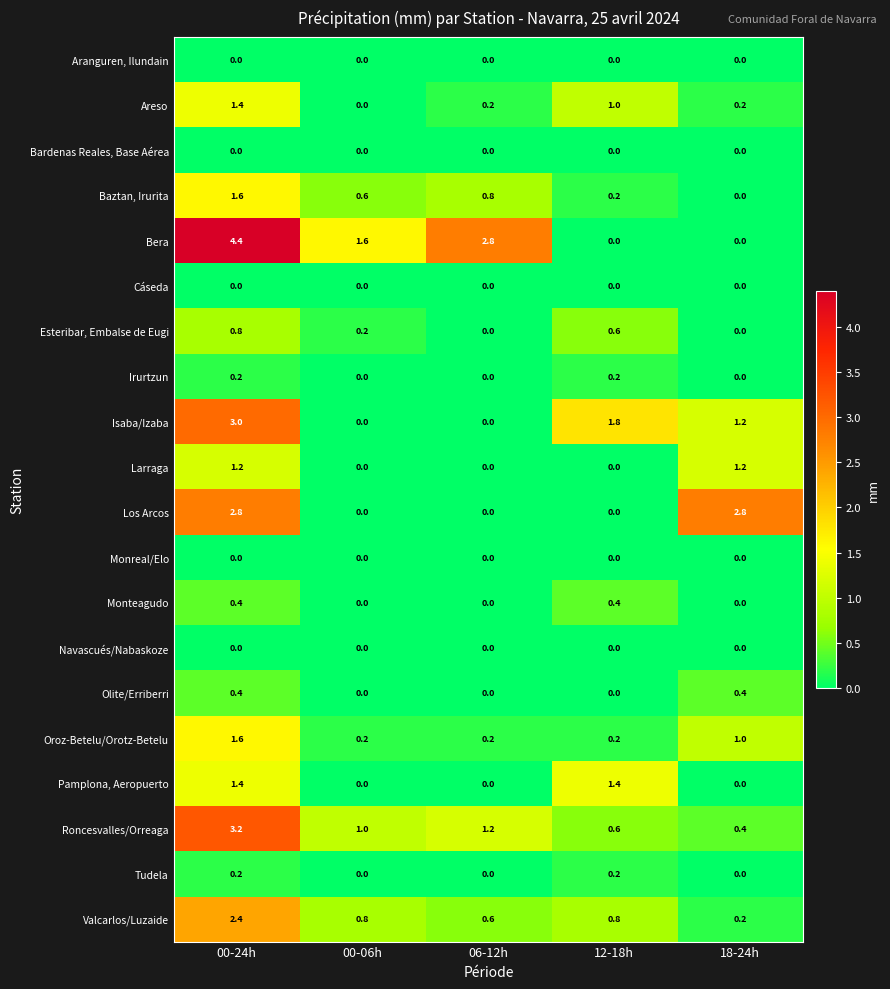

Which series has the widest spread of values?

Bera